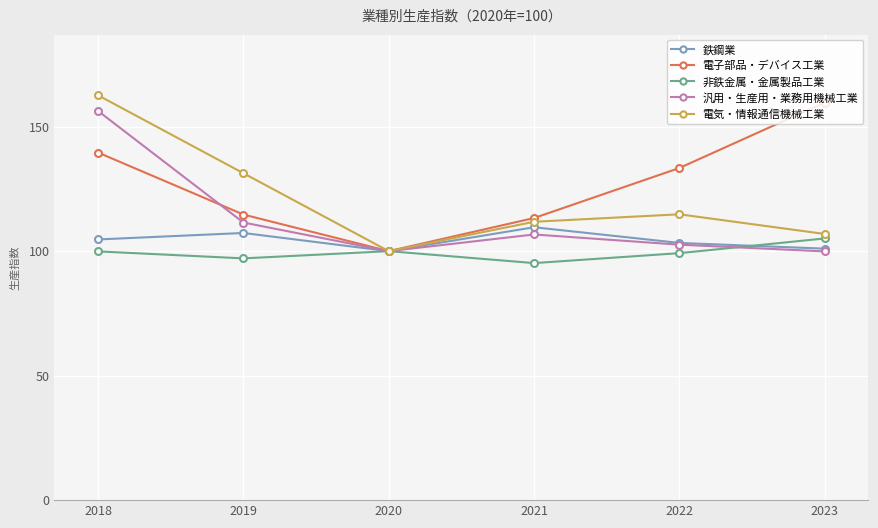

At which category does 汎用・生産用・業務用機械工業 reach its first local valley?

2020